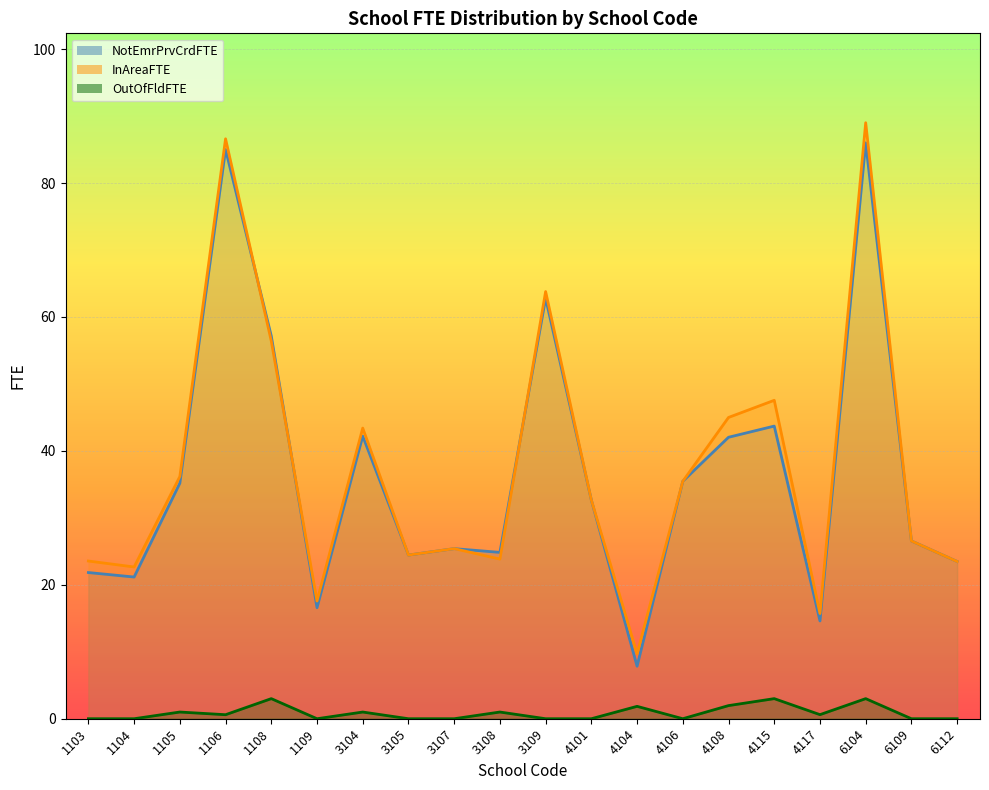

How many categories are shown in the chart?

20